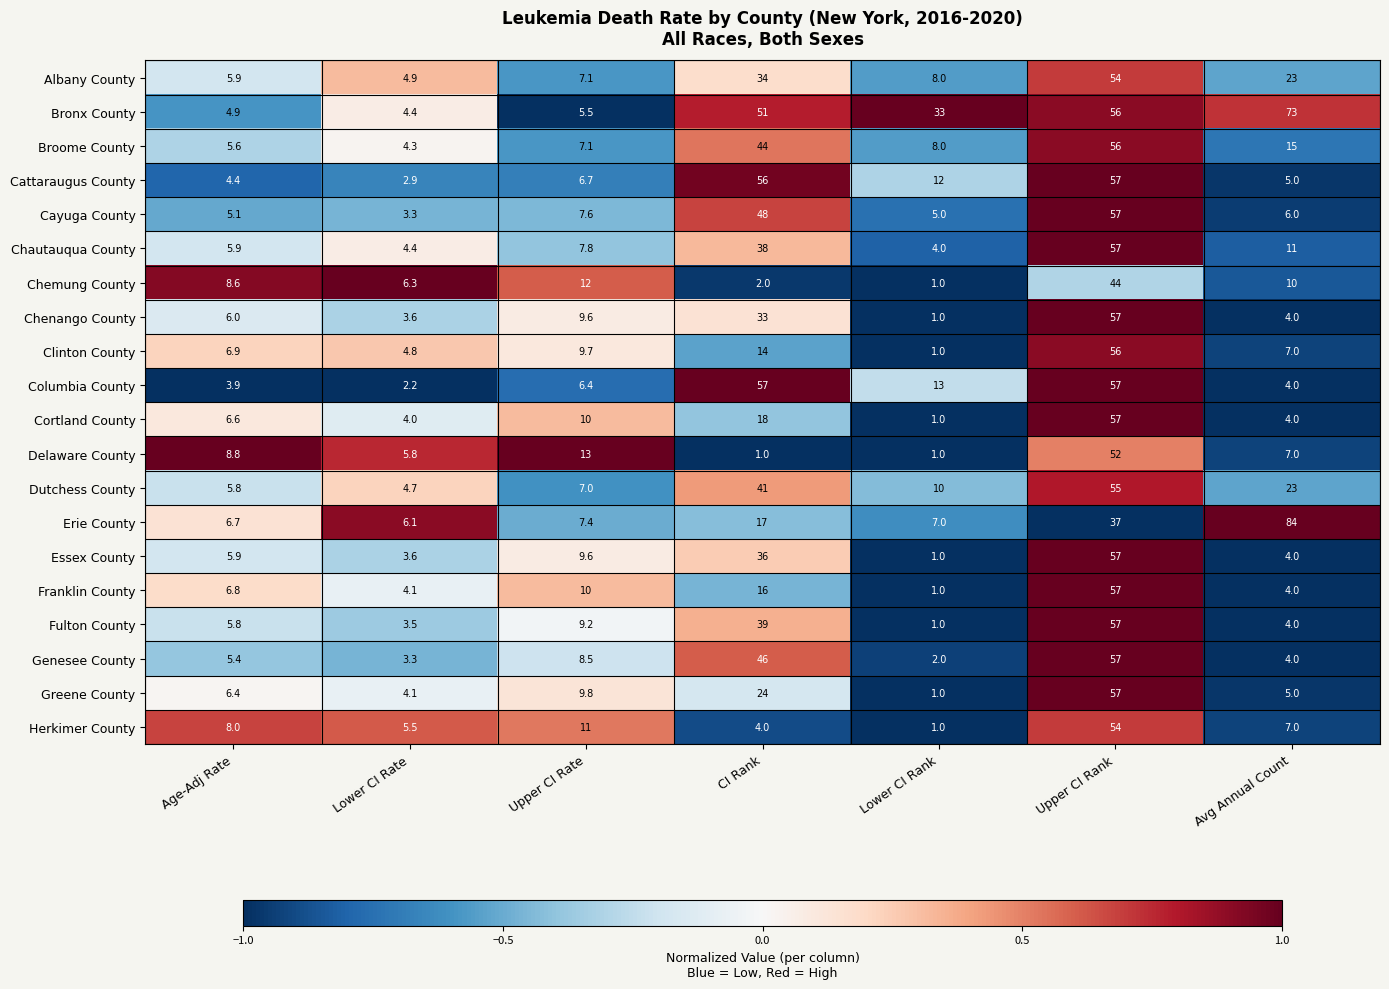

Is it true that Genesee County equals 2.0 at Lower CI Rank?

True